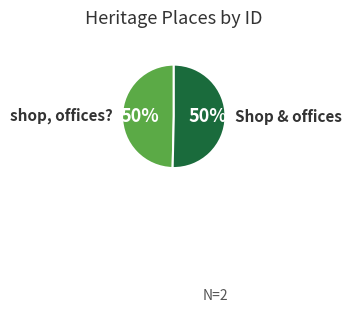

To the nearest percent, what is the average slice percentage?

50%